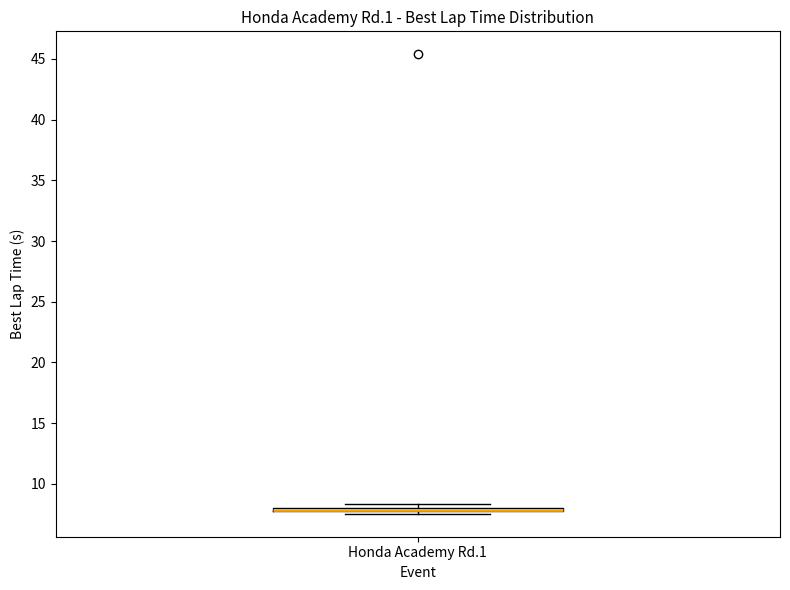

Where is the lower edge of the box for Honda Academy Rd.1 on the y-axis? The values are not printed on the chart, so give them approximately, as read against the axis.

7.5